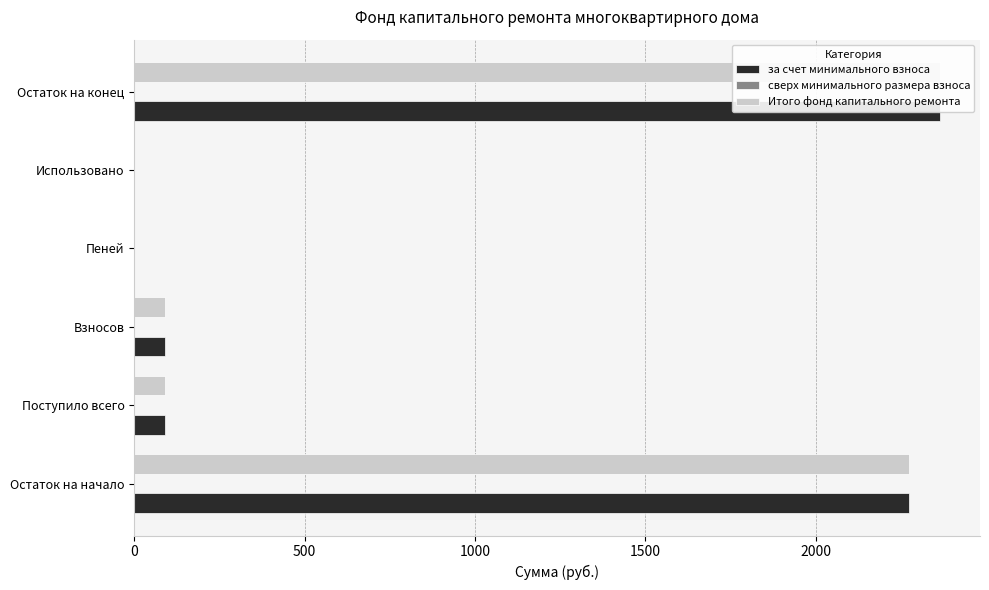

What is the value of the за счет минимального взноса bar at the 2nd from the left?

89.2